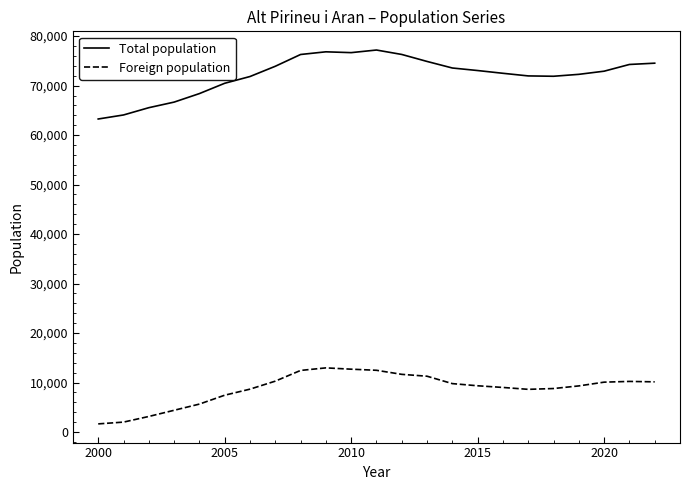

What is the highest value of the Foreign population series?

12962